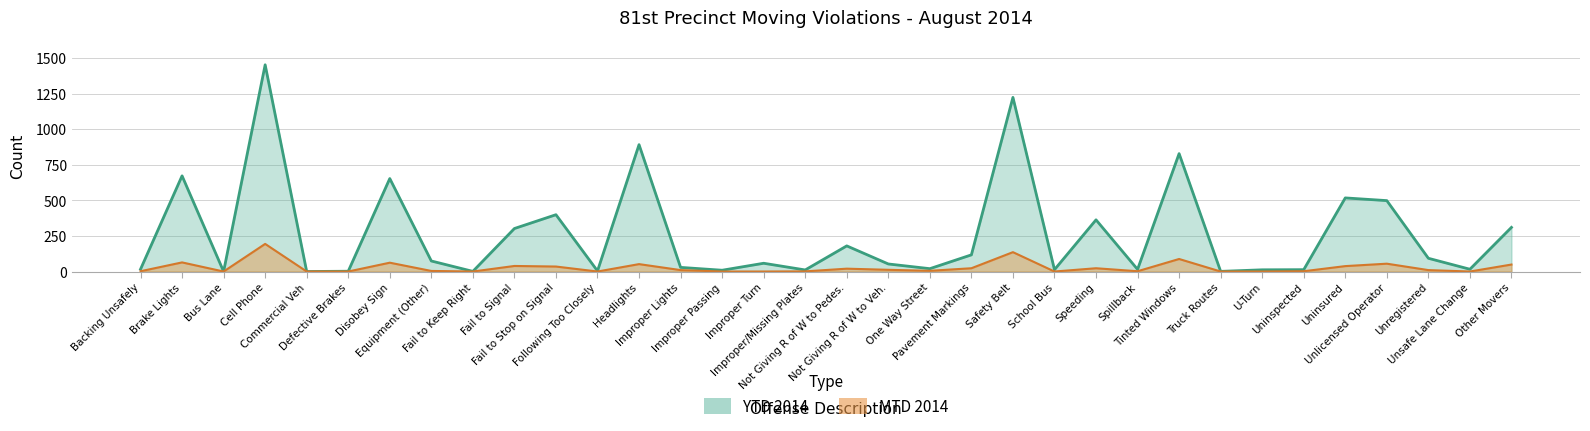

The MTD 2014 series shows 4 at Equipment (Other). True or false?

True